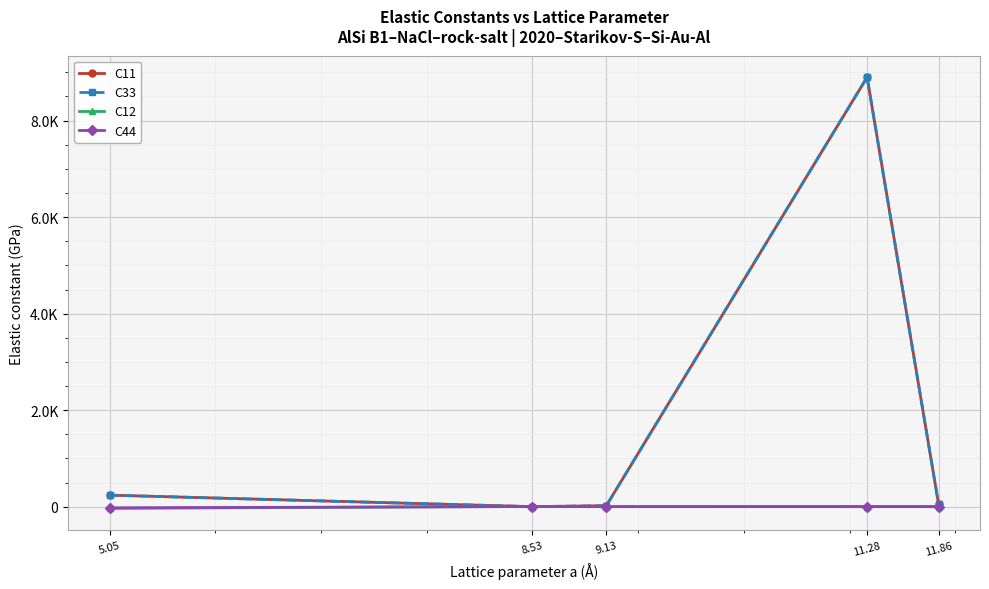

What is the value of the C11 point at the 5th from the left?

55.3